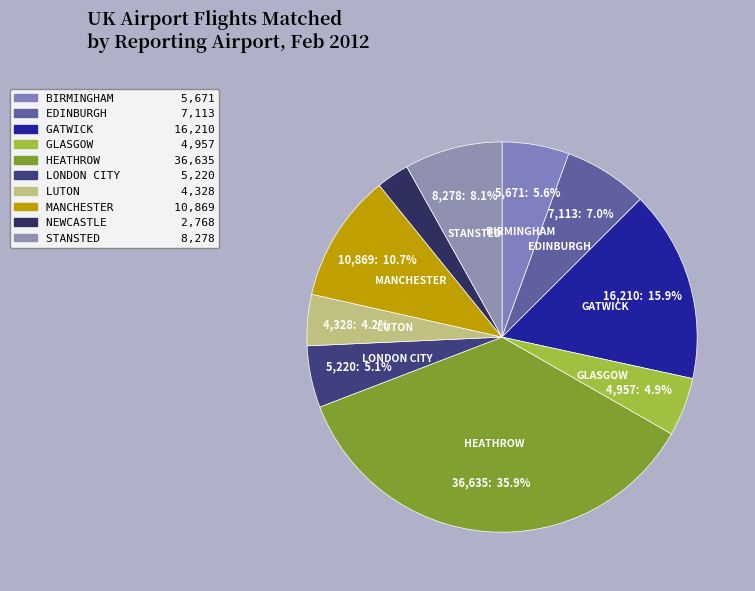

The HEATHROW slice represents 36% of the pie. True or false?

True